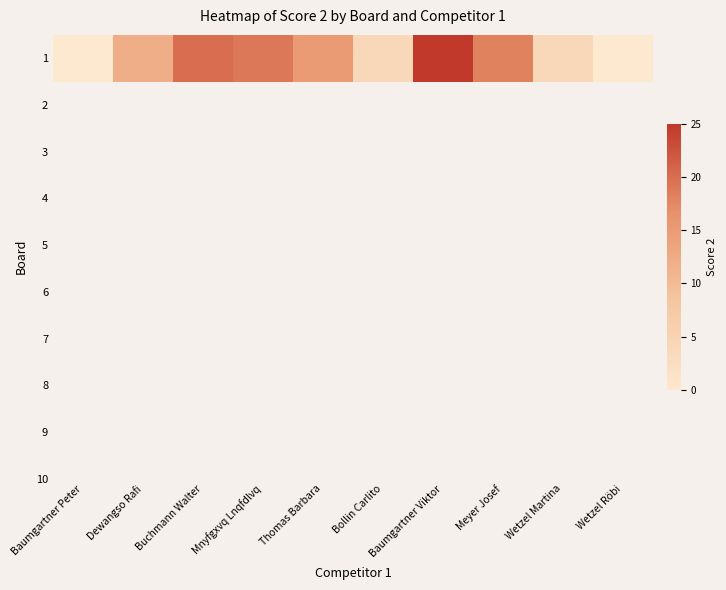

Reading left to right, extract all data points from this chart.

Baumgartner Peter=0	Dewangso Rafi=12	Buchmann Walter=20	Mnyfgxvq Lnqfdlvq=19	Thomas Barbara=15	Bollin Carlito=4	Baumgartner Viktor=25	Meyer Josef=18	Wetzel Martina=4	Wetzel Röbi=0